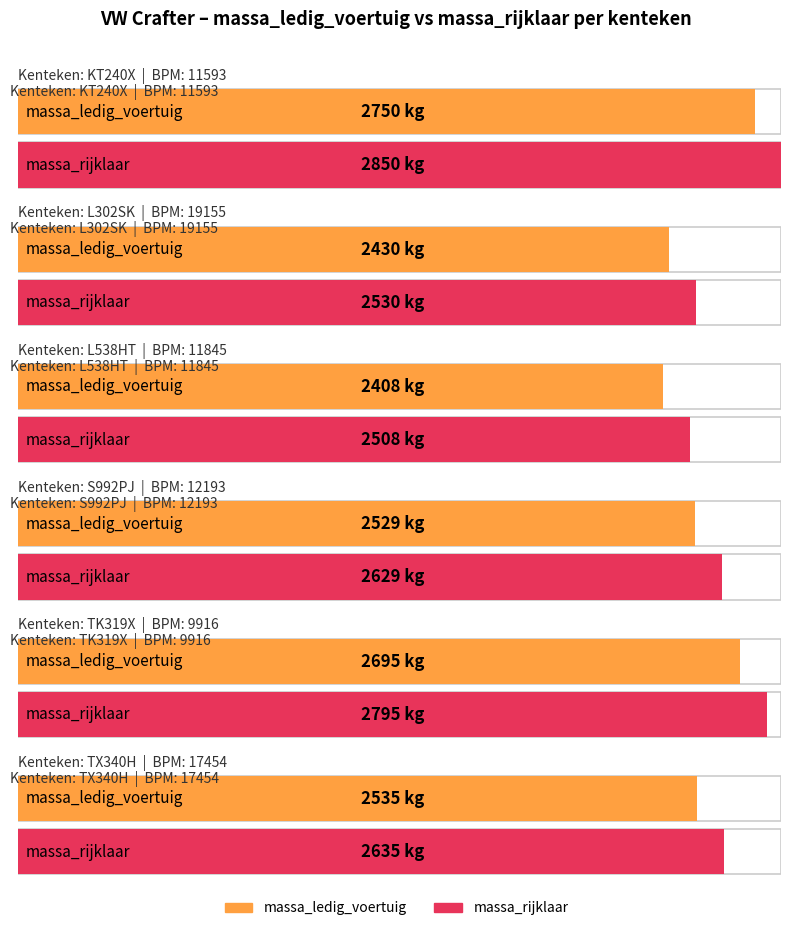

Count the number of categories in the chart.

6